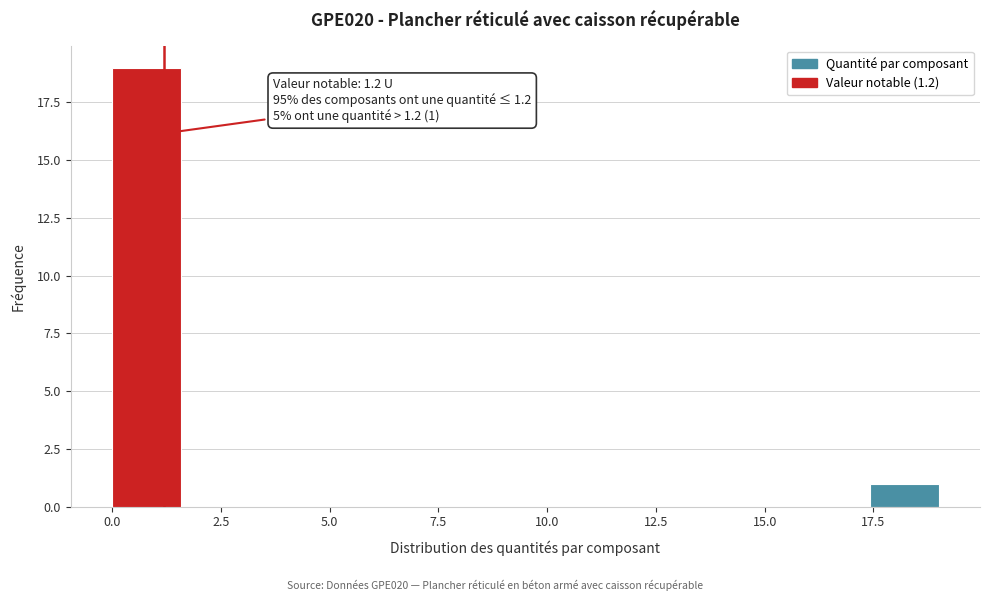

Around what value on the x-axis is the tallest bar? Give the approximate position of its centre, as read against the axis.

1.0